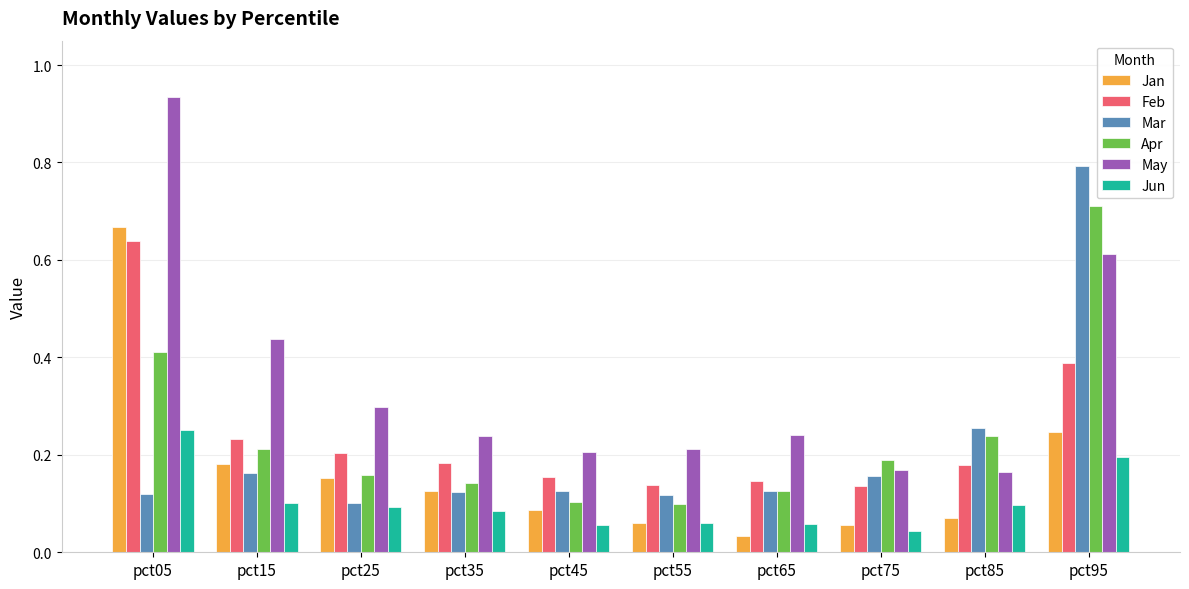

At how many categories does at least one series exceed 0?

10